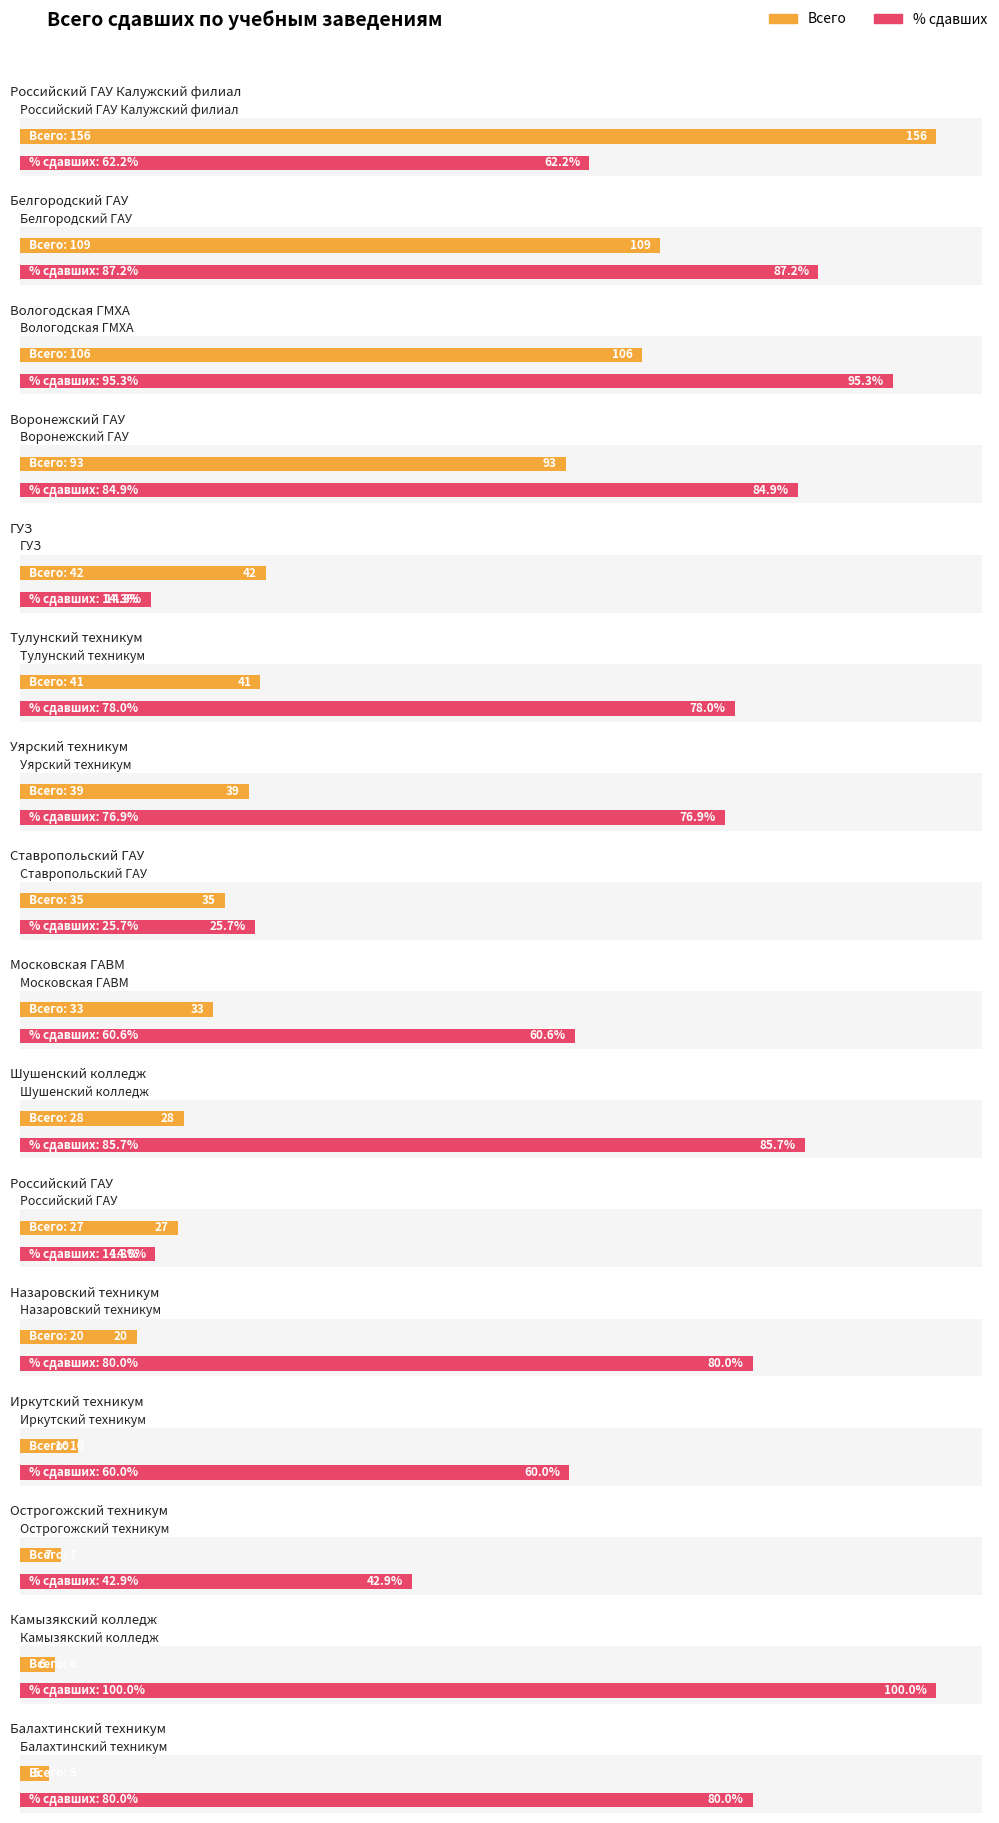

Which label corresponds to the smallest value in the chart?

Балахтинский техникум